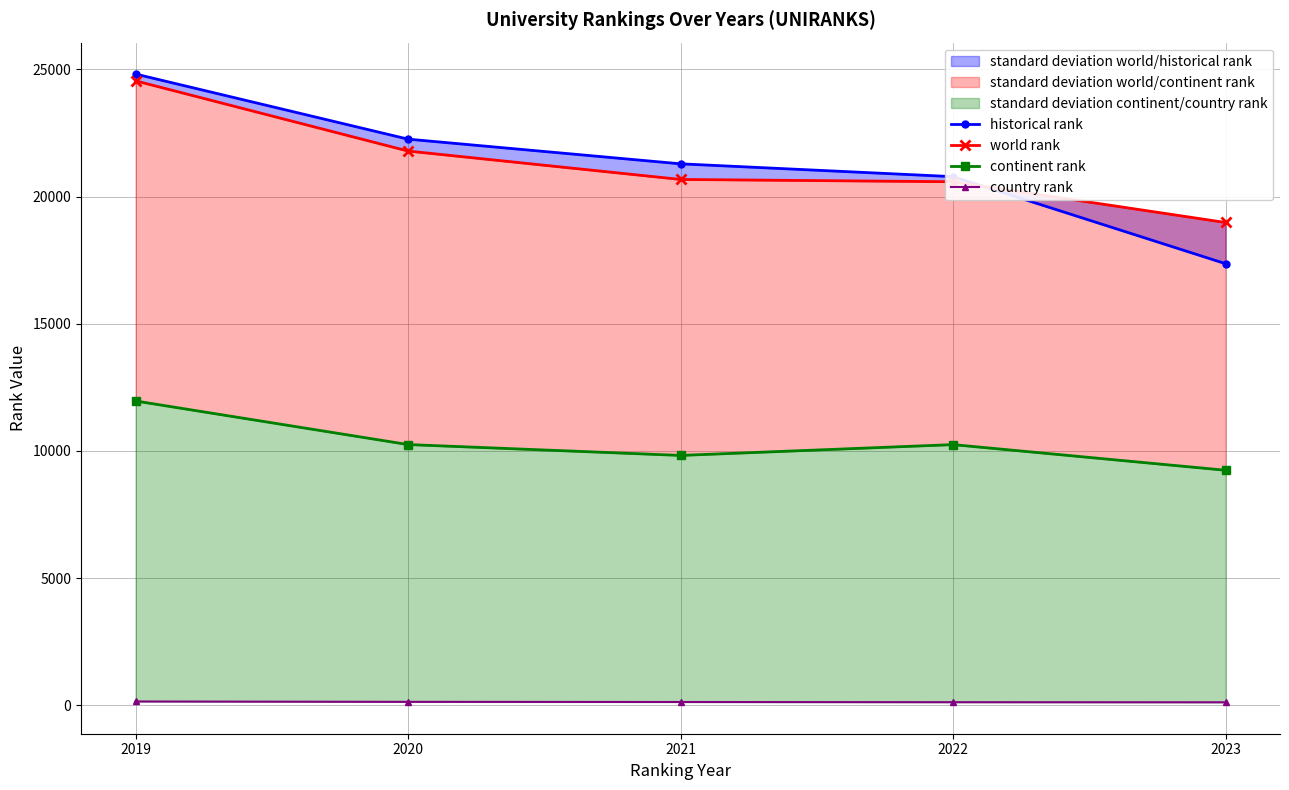

What is the maximum value shown in the chart?

24815.5